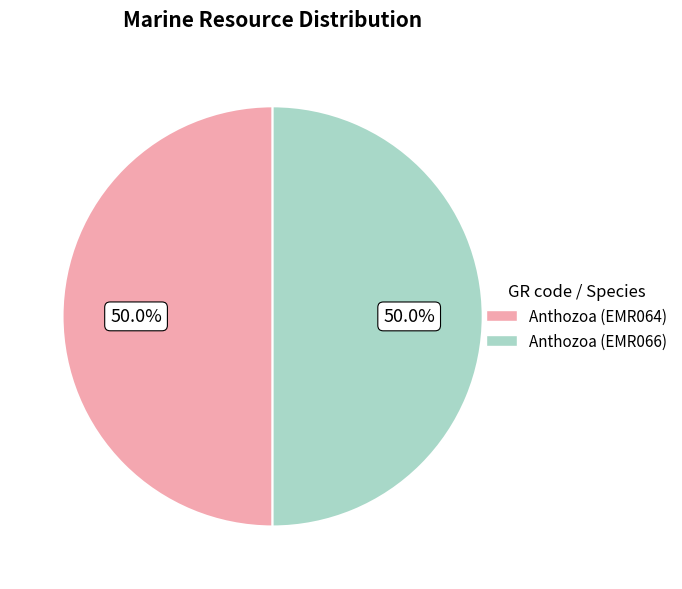

How many segments does this pie chart have?

2